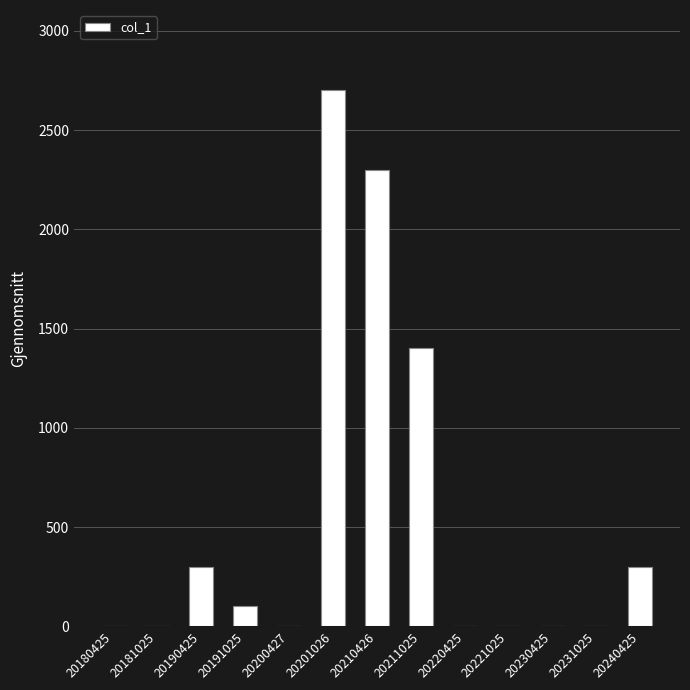

Which label corresponds to the largest value in the chart?

20201026